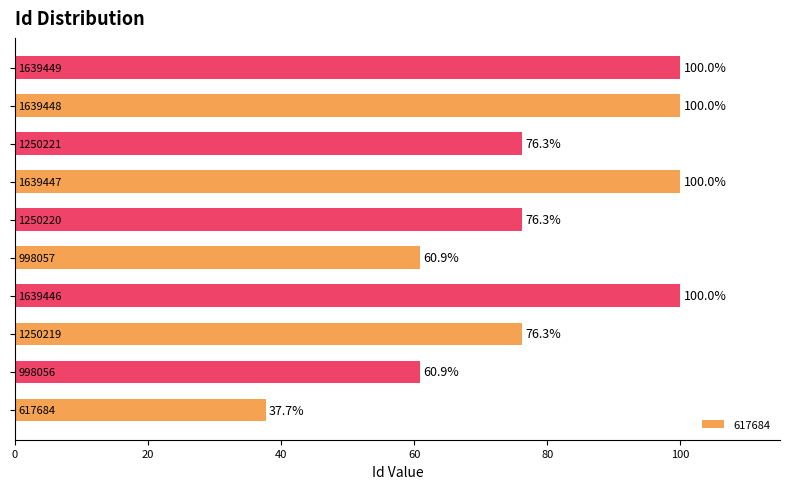

What is the average value?

78.8